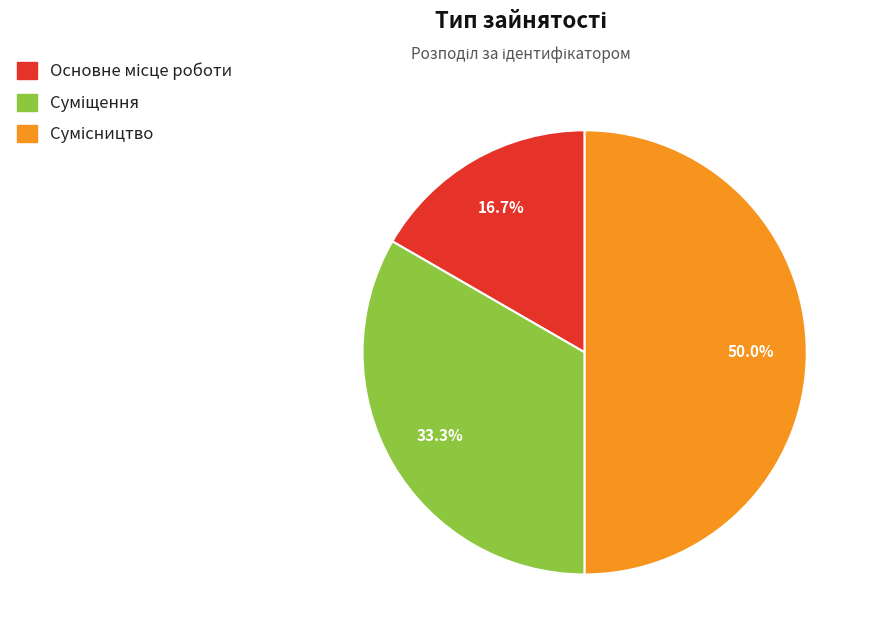

What is the change in value from Основне місце роботи to Суміщення?

+1